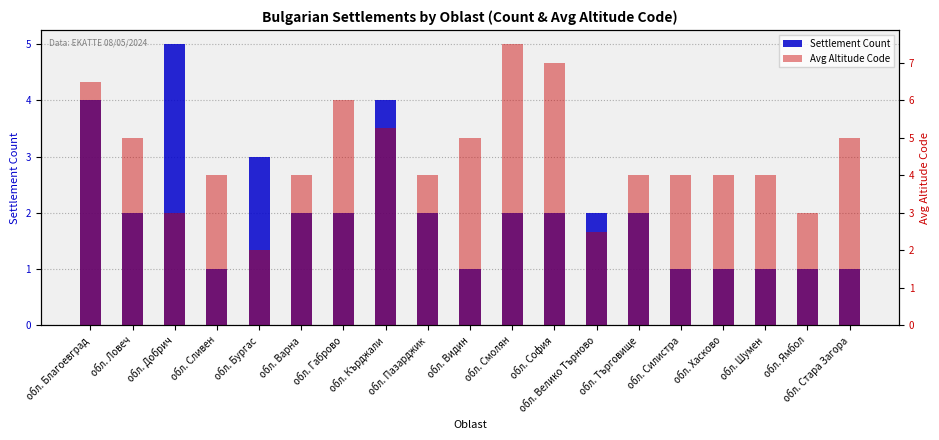

Count the Settlement Count values in the range 1 to 2.

15